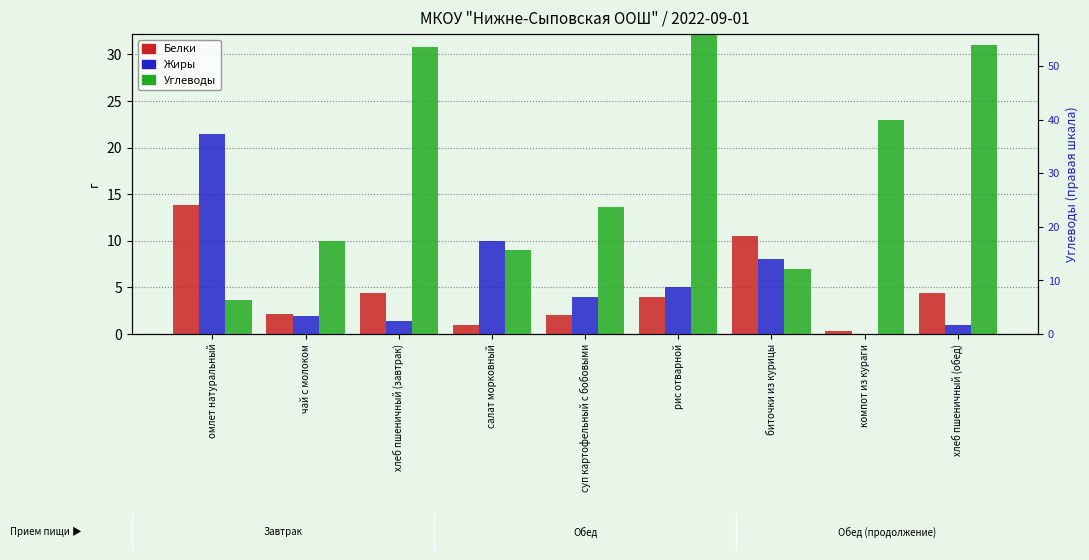

Reading left to right, what are all the values shown in this chart?

Белки: 13.8	2.1	4.4	1.0	2.0	4.0	10.5	0.3	4.4
Жиры: 21.5	1.9	1.4	10.0	4.0	5.0	8.0	0.0	1.0
Углеводы: 3.6	10.0	30.8	9.0	13.6	40.0	7.0	23.0	31.0